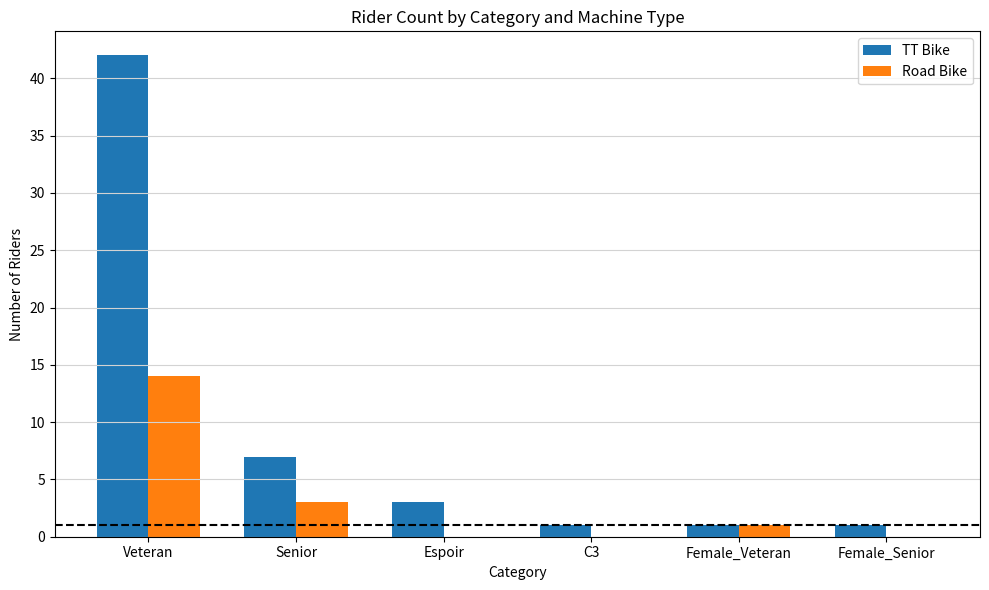

The value of Road Bike at Female_Senior is 0. True or false?

True